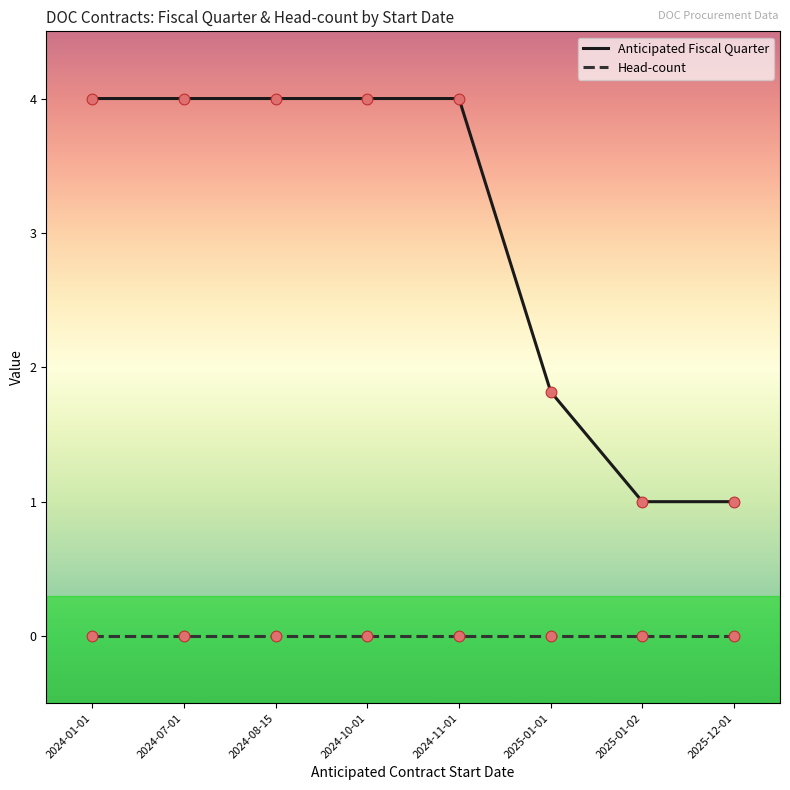

Which series has the largest total across all categories?

Anticipated Fiscal Quarter